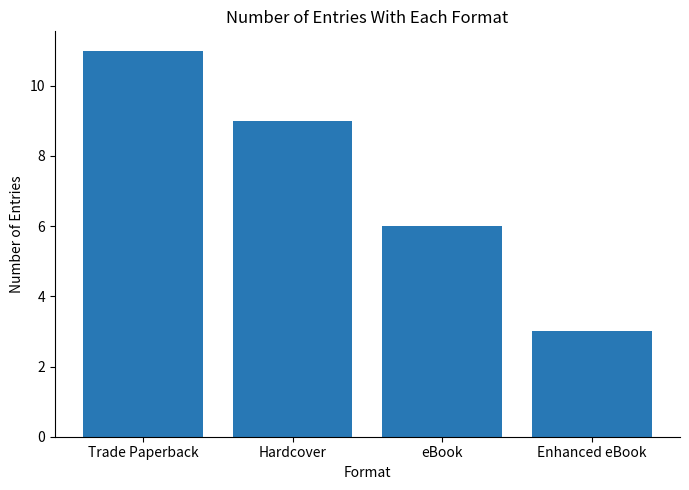

Which category has the lowest value across all series?

Enhanced eBook